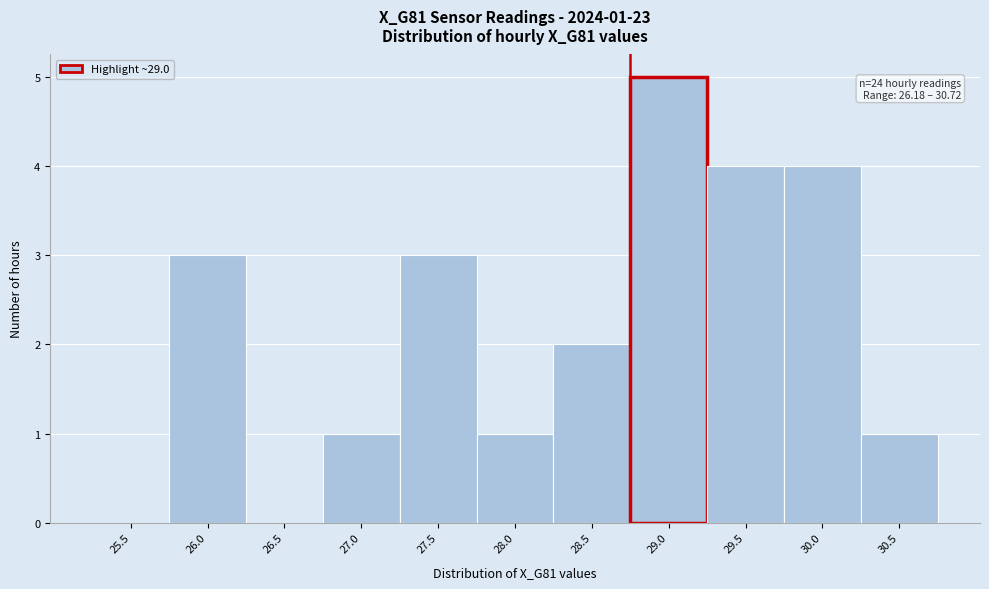

Reading left to right, transcribe all the data shown in this chart.

25.5=0	26.0=3	26.5=0	27.0=1	27.5=3	28.0=1	28.5=2	29.0=5	29.5=4	30.0=4	30.5=1